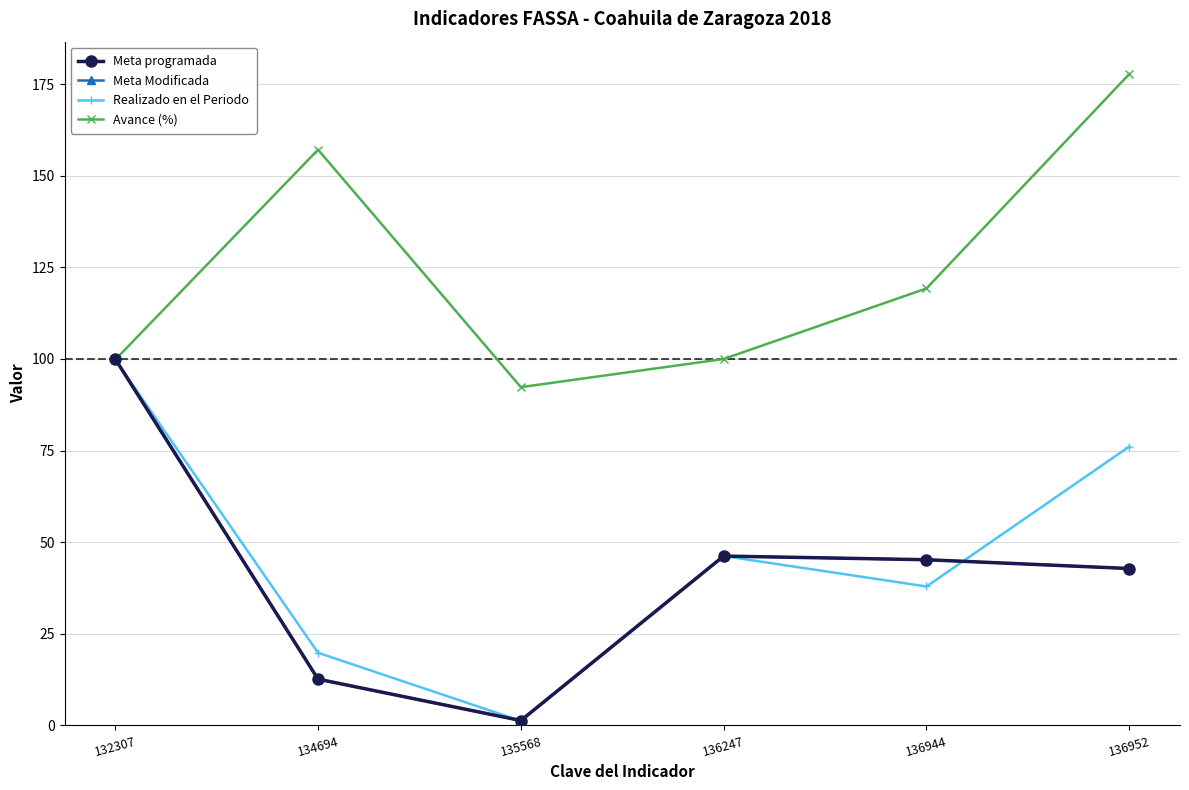

Which has a higher value, 134694 or 135568?

134694